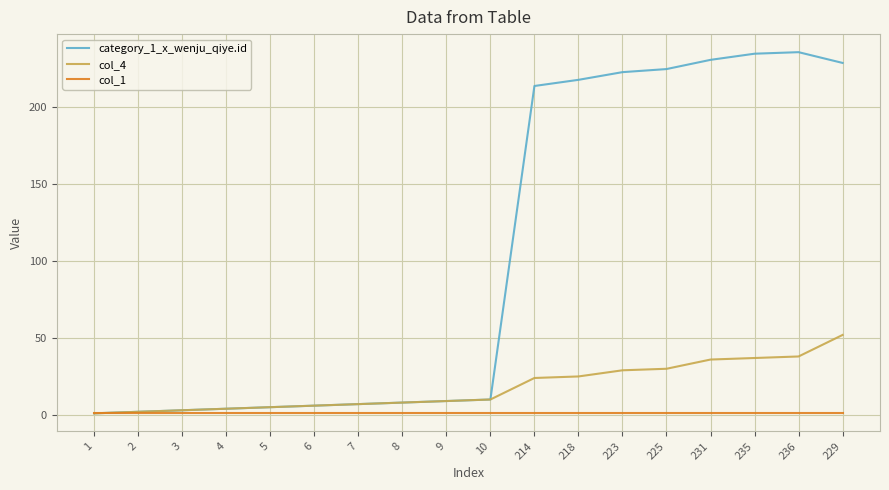

The col_1 series shows 1 at 2. True or false?

True